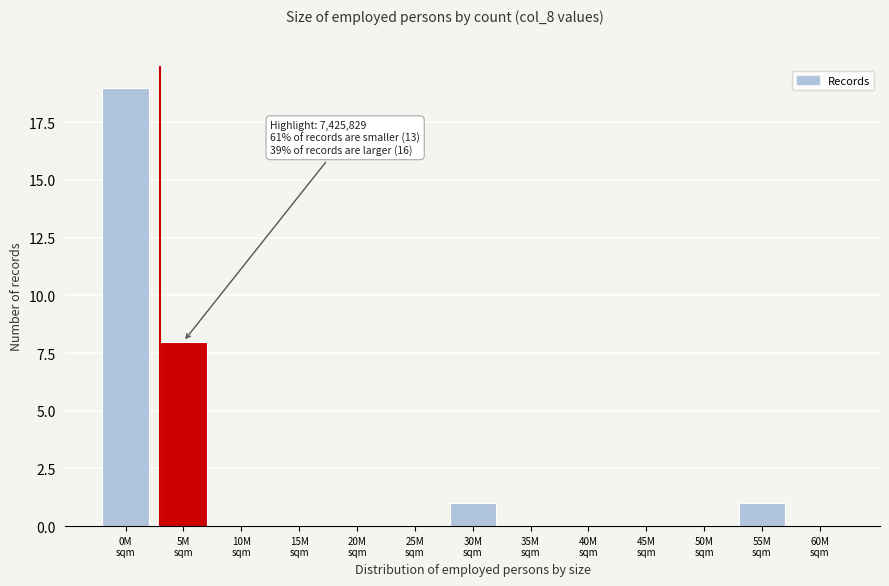

What is the greatest value displayed?

19